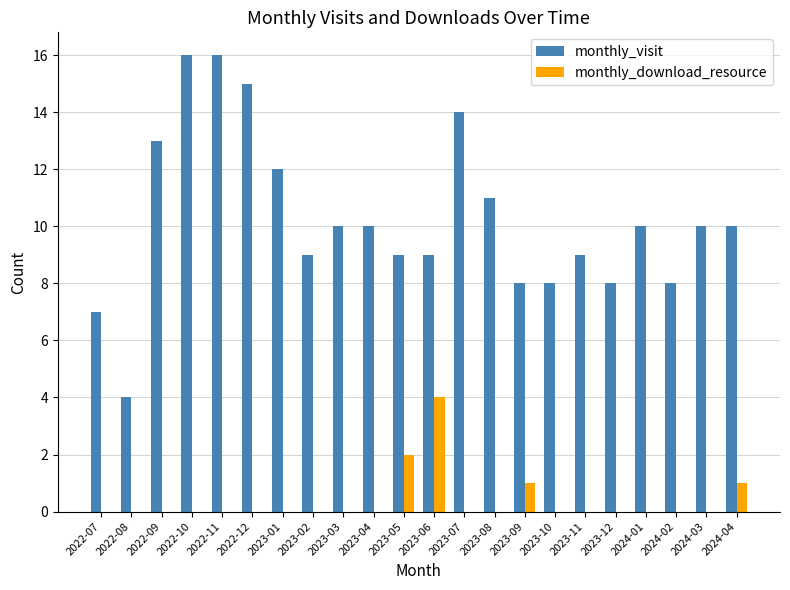

What is the maximum value shown in the chart?

16